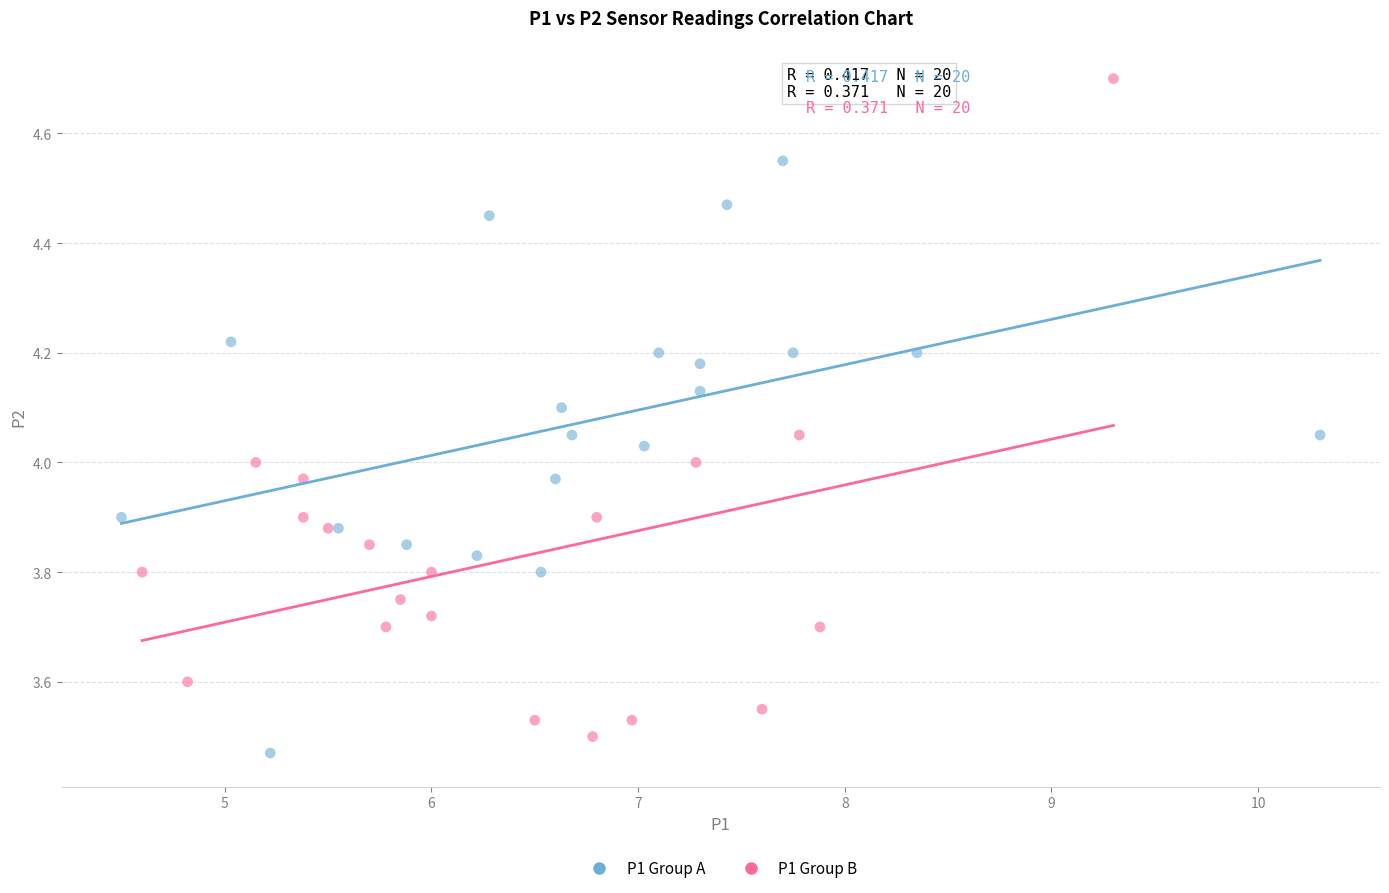

Which series contains the highest Y value?

P1 Group B